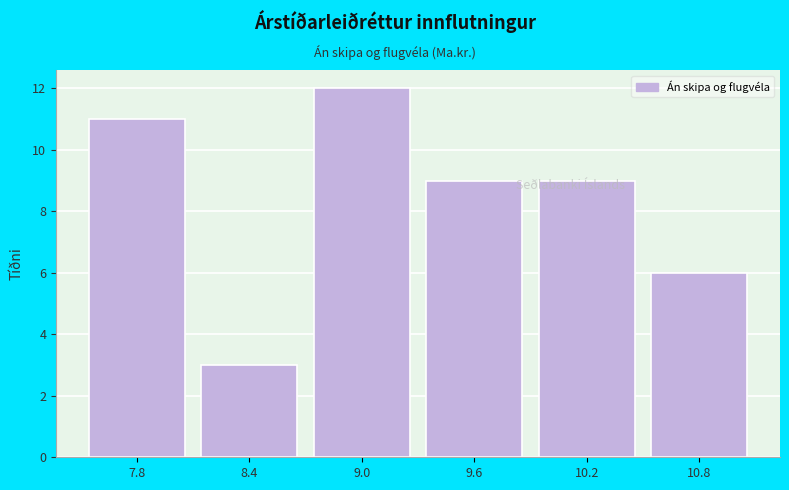

Reading left to right, extract all data points from this chart.

7.8=11	8.4=3	9.0=12	9.6=9	10.2=9	10.8=6